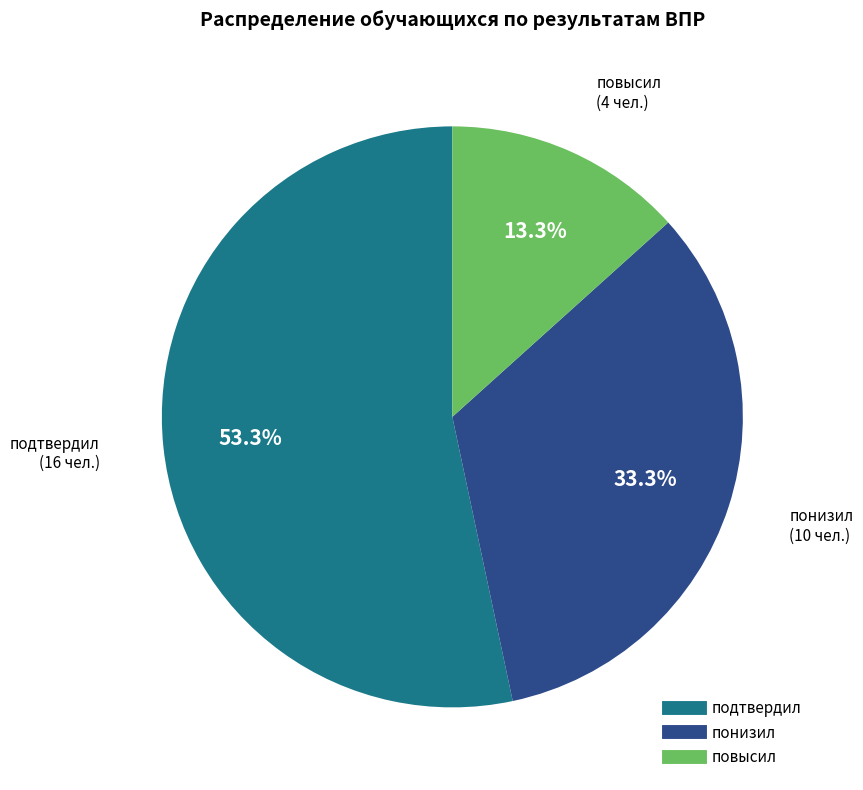

Between повысил and подтвердил, which is larger?

подтвердил